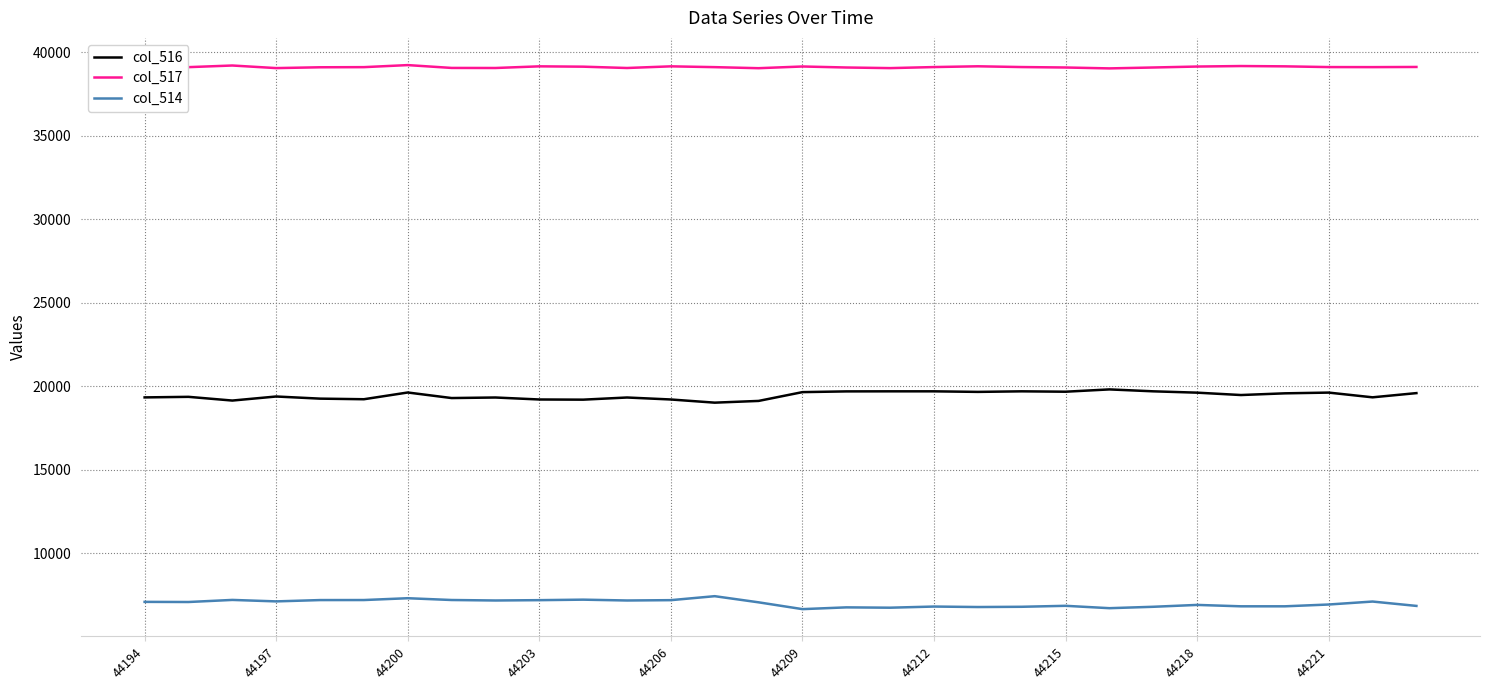

What are all the series names shown in the legend?

col_516, col_517, col_514